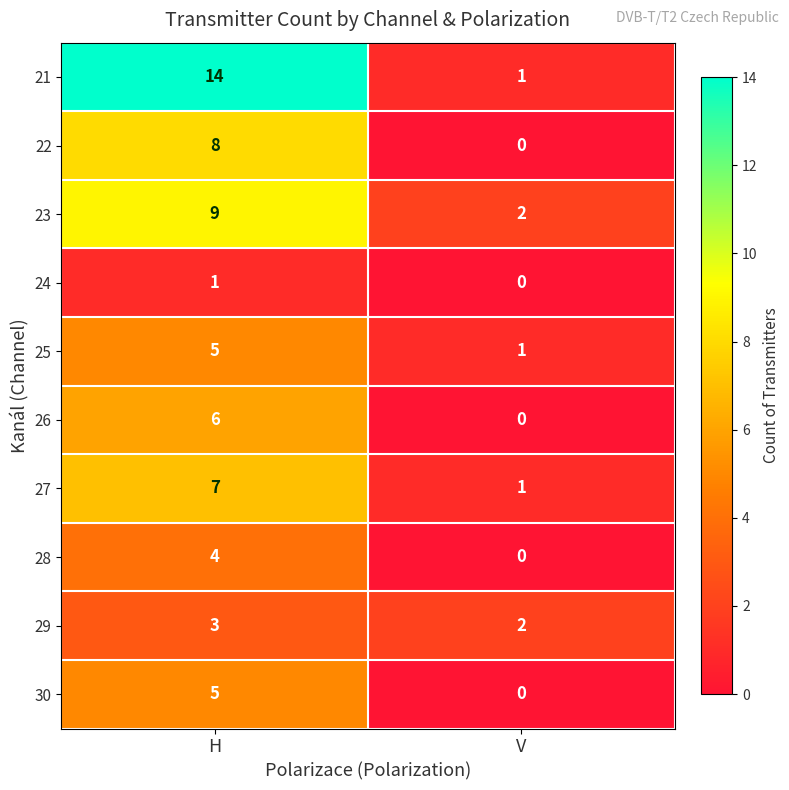

What is the maximum value for 29?

3